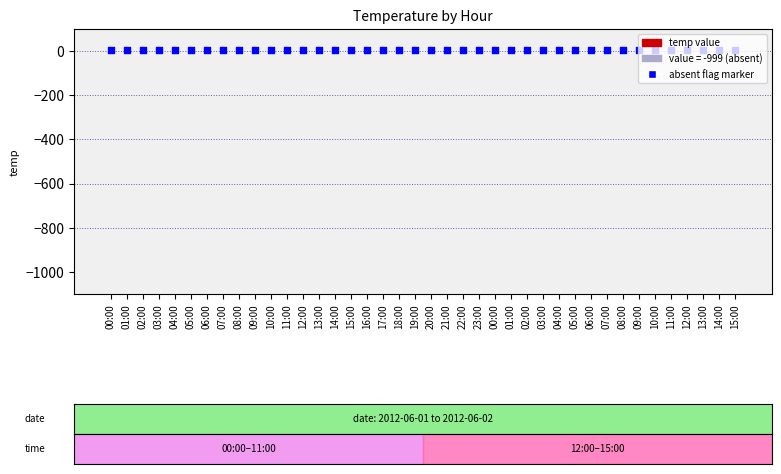

At which category is the sum across all series the highest?

00:00